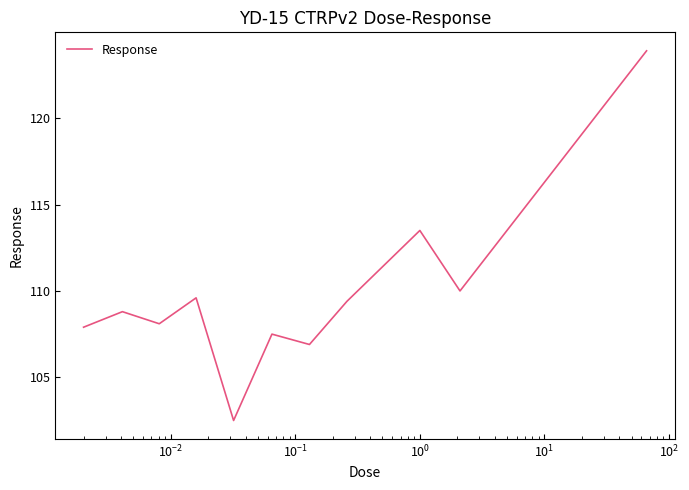

Reading left to right, list all the values displayed in this chart.

107.9	108.8	108.1	109.6	102.5	107.5	106.9	109.4	113.5	110.0	123.9